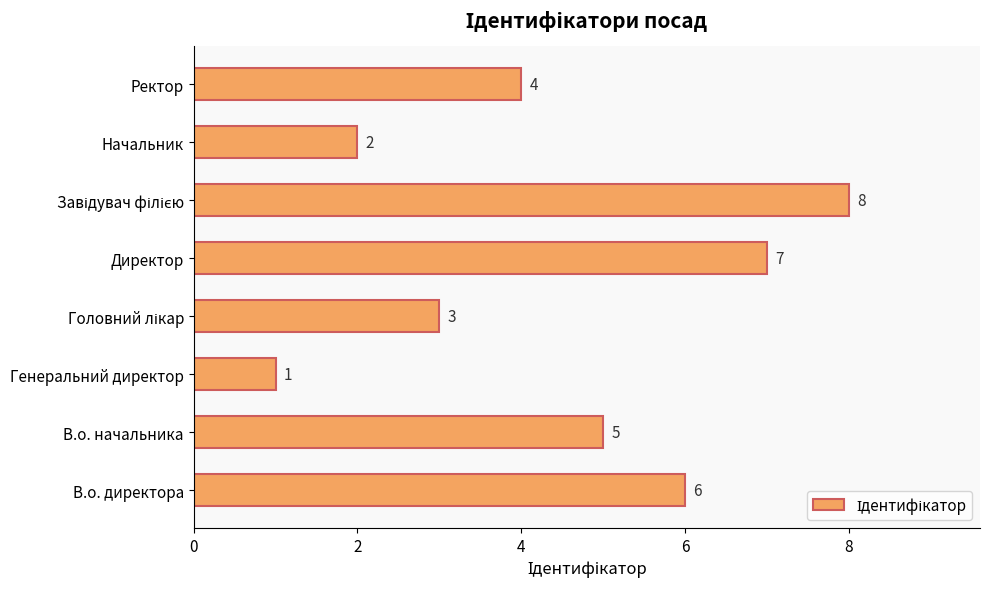

What is the difference between the maximum and minimum values?

7